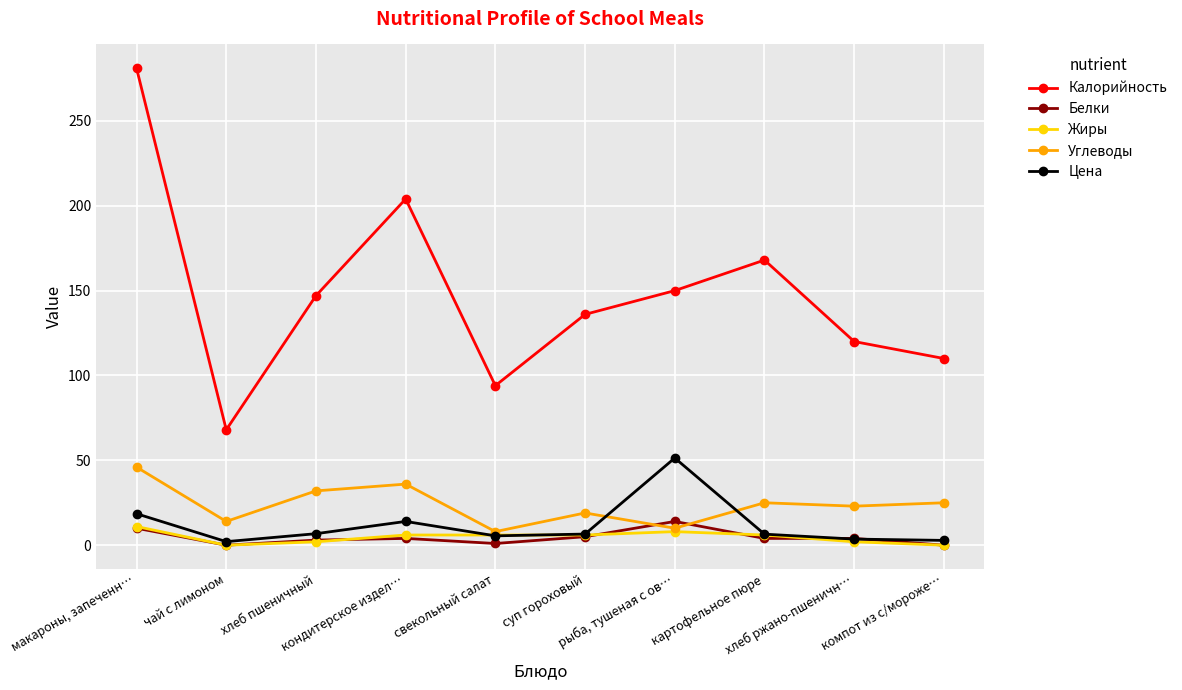

What is the label of the 10th point from the left?

компот из с/мороже…